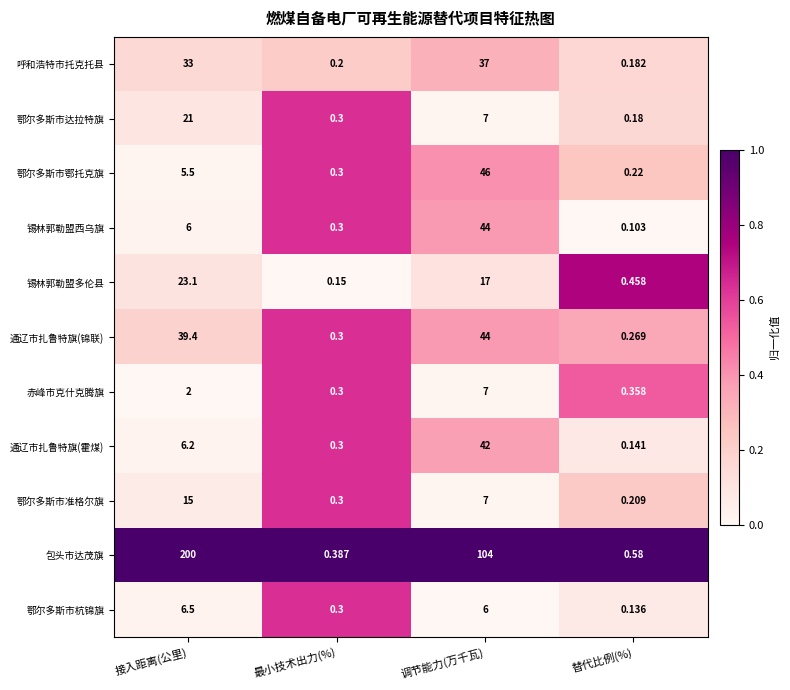

Which series has the largest total across all categories?

包头市达茂旗